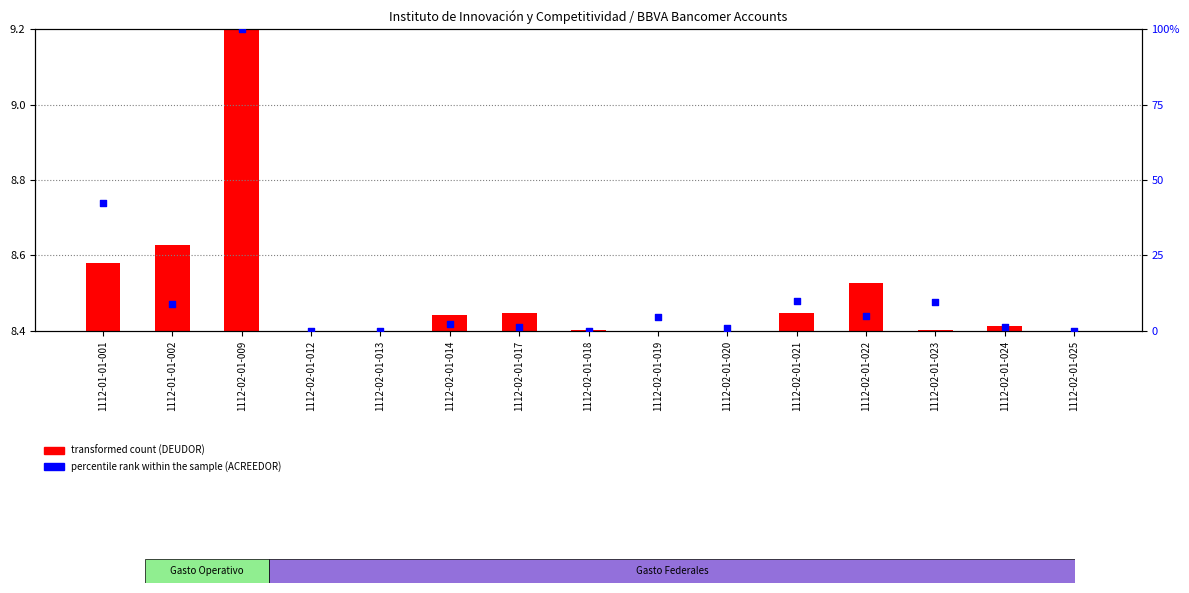

At which category is the sum across all series the highest?

1112-02-01-009